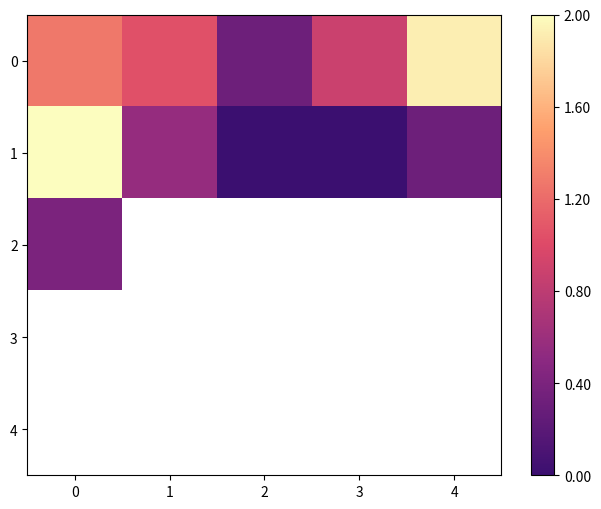

List the labels in order of 0 value, largest first.

4, 0, 1, 3, 2